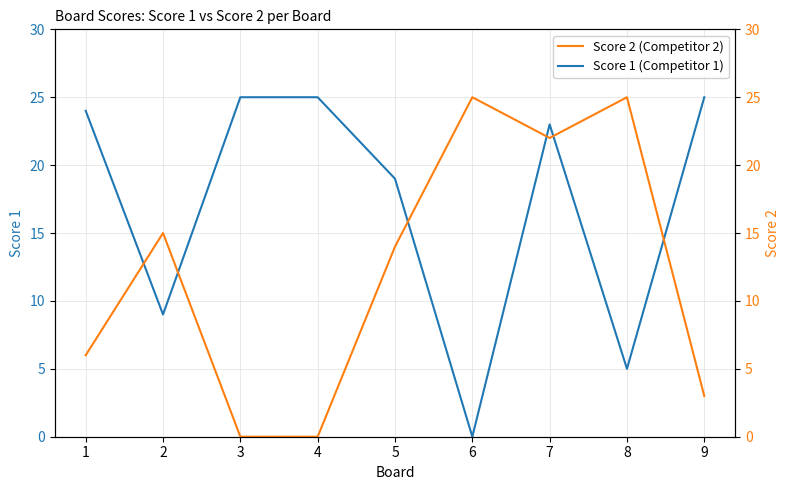

Is the value of Score 1 (Competitor 1) at 3 greater than the value of Score 2 (Competitor 2) at 4?

Yes